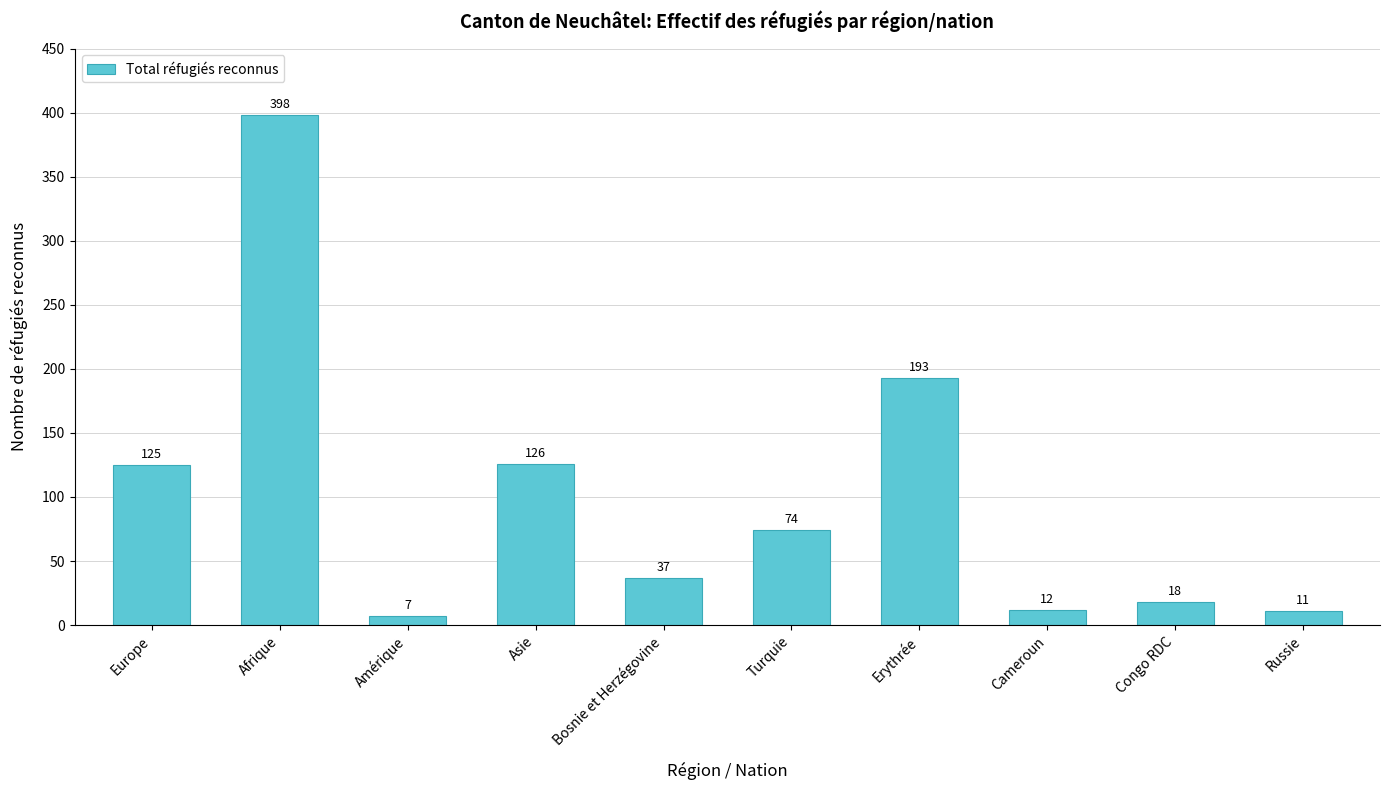

What is the difference between the values at Amérique and Russie?

4